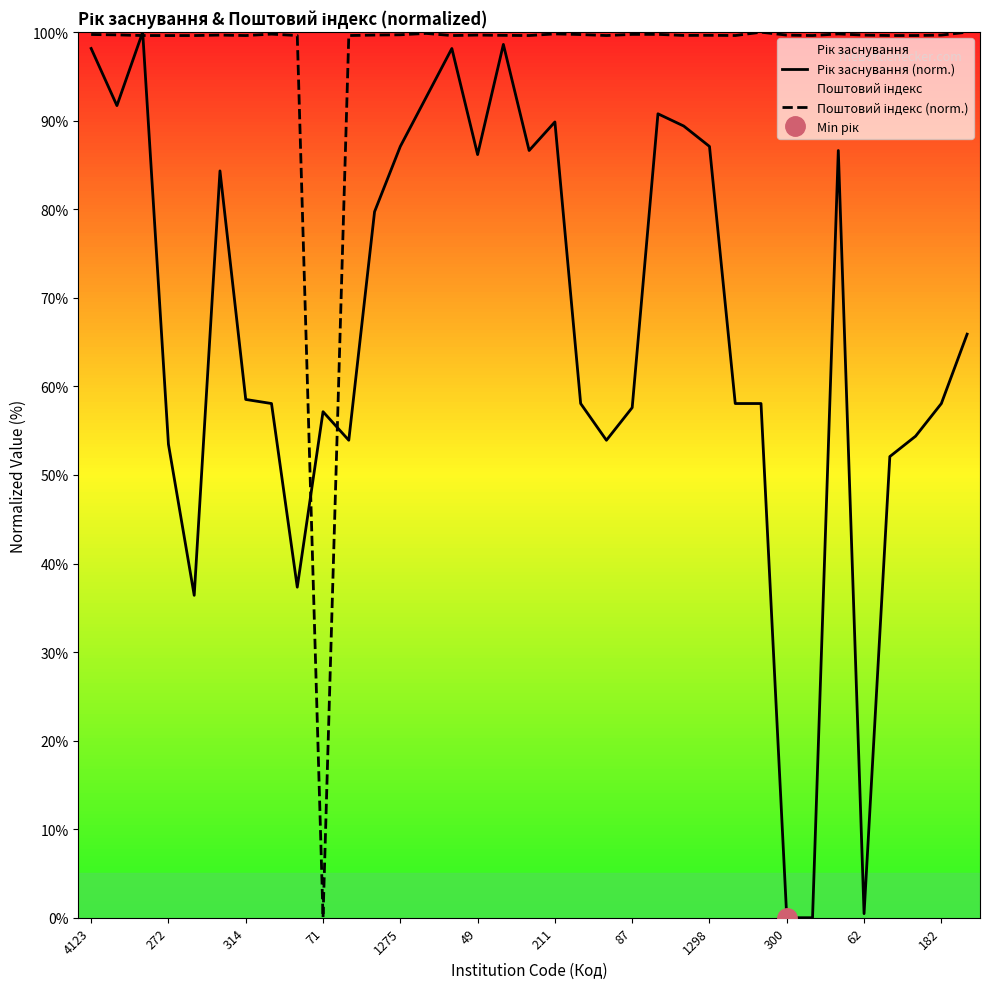

What is the value of the Рік заснування (norm.) point at the 9th from the left?

37.3